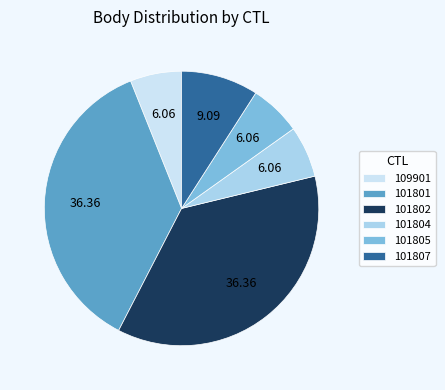

Do 101805 and 109901 together represent more than half of the pie?

No